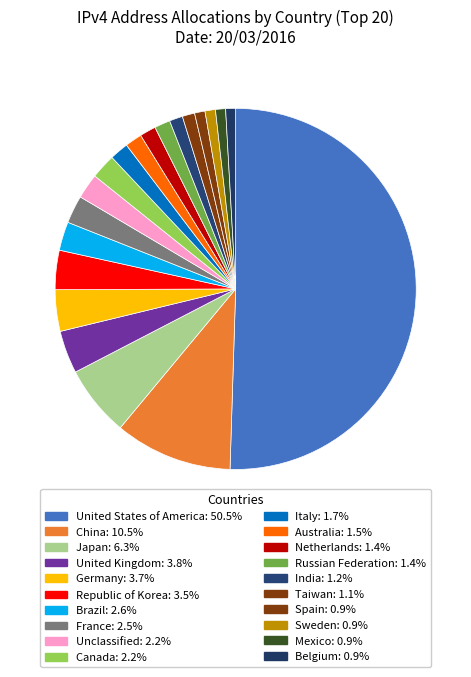

Which has a higher value, Germany or Italy?

Germany